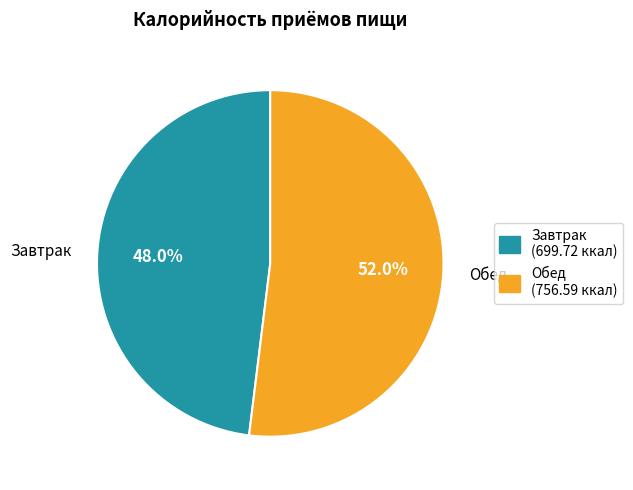

Approximately how many times larger is the value at Обед compared to Завтрак?

1.1